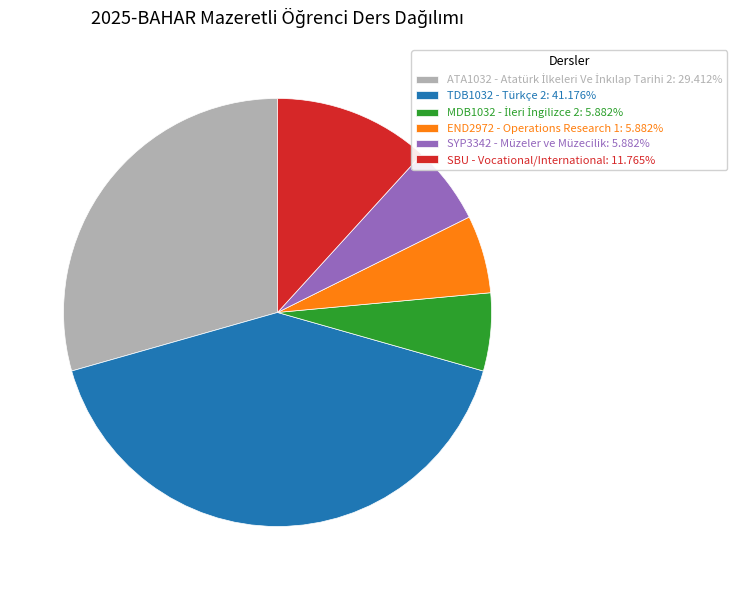

Approximately how many times larger is the value at SBU - Vocational/International: 11.765% compared to TDB1032 - Türkçe 2: 41.176%?

0.3